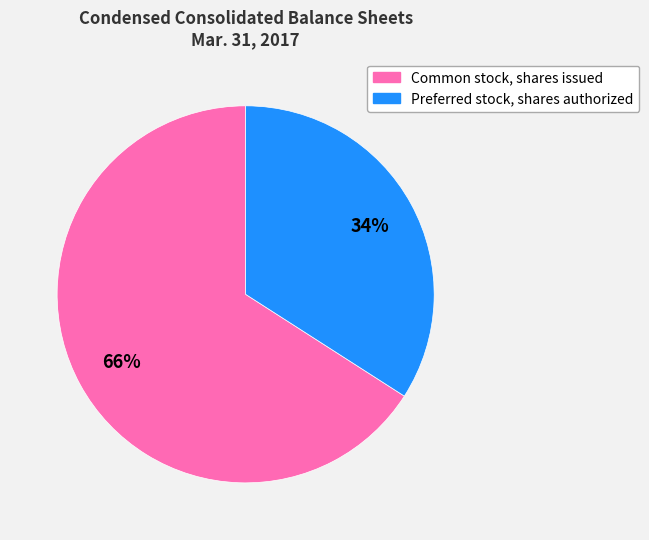

Count the number of slices in the pie.

2